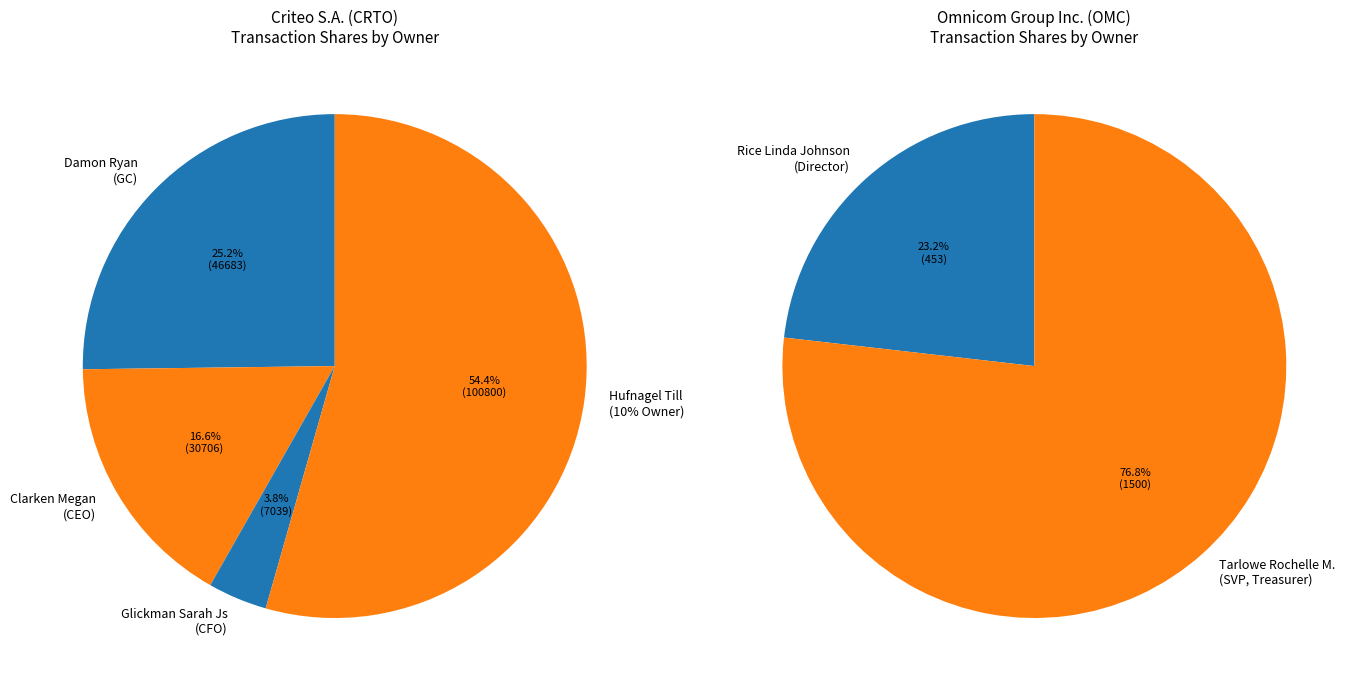

True or false: ownership.xml (OMC-05) accounts for 1% of the total.

False